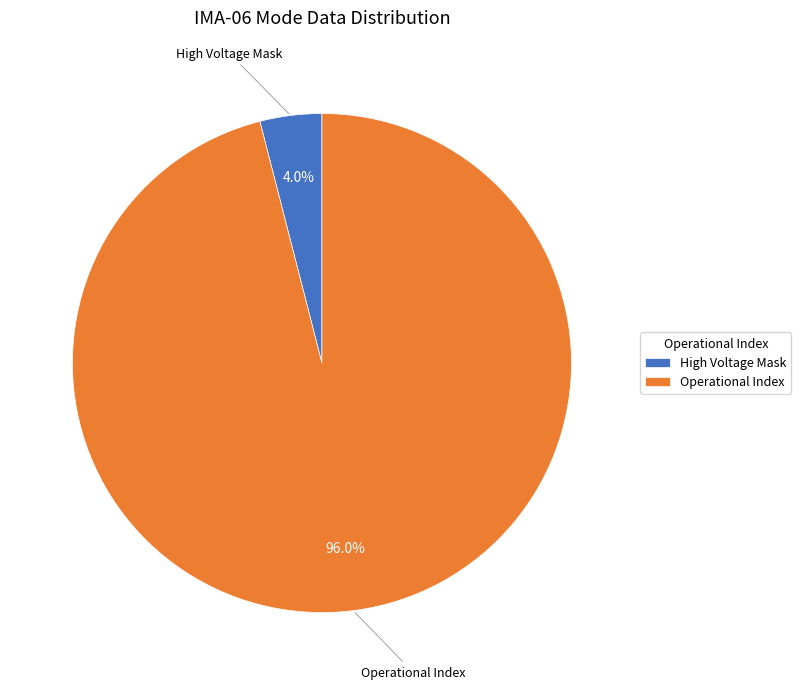

How many slices are in this pie chart?

2